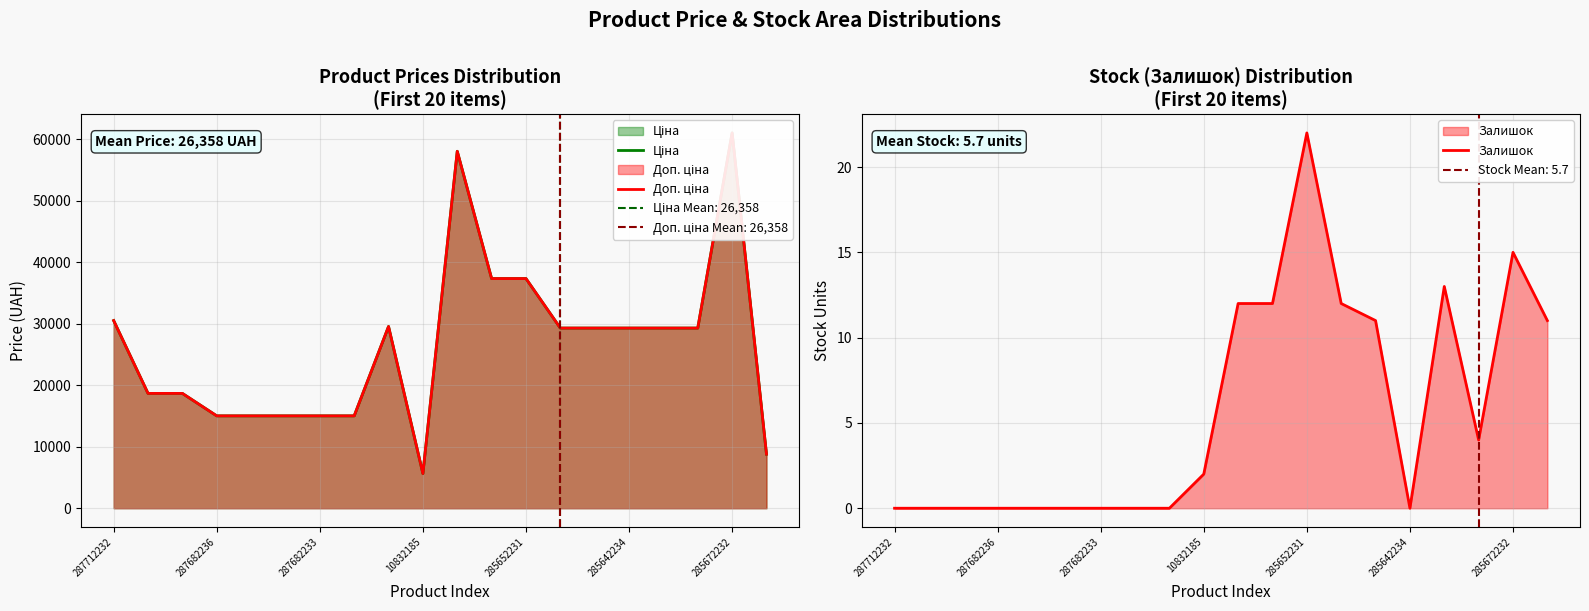

At which label does Залишок reach its peak?

285652231